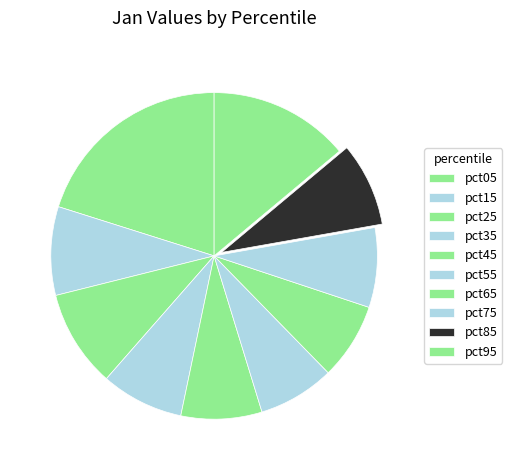

To the nearest percent, what percentage of the pie is pct25?

10%